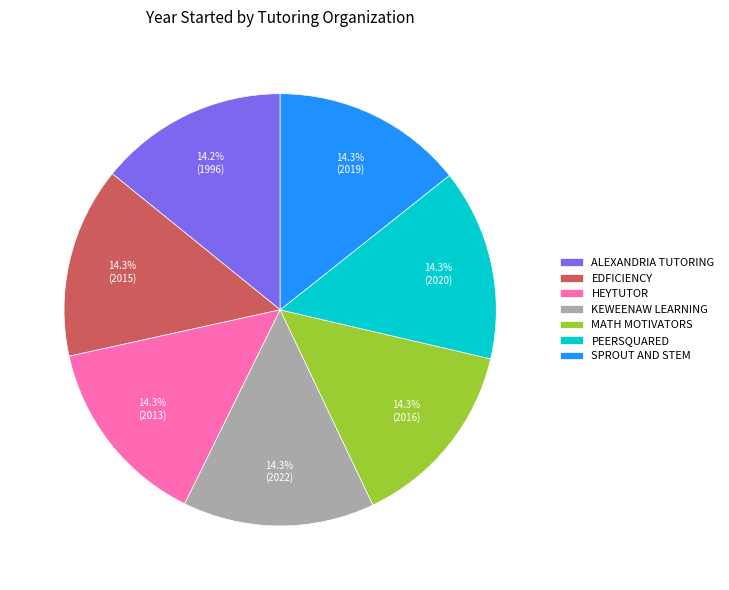

Do PEERSQUARED and ALEXANDRIA TUTORING together represent more than half of the pie?

No